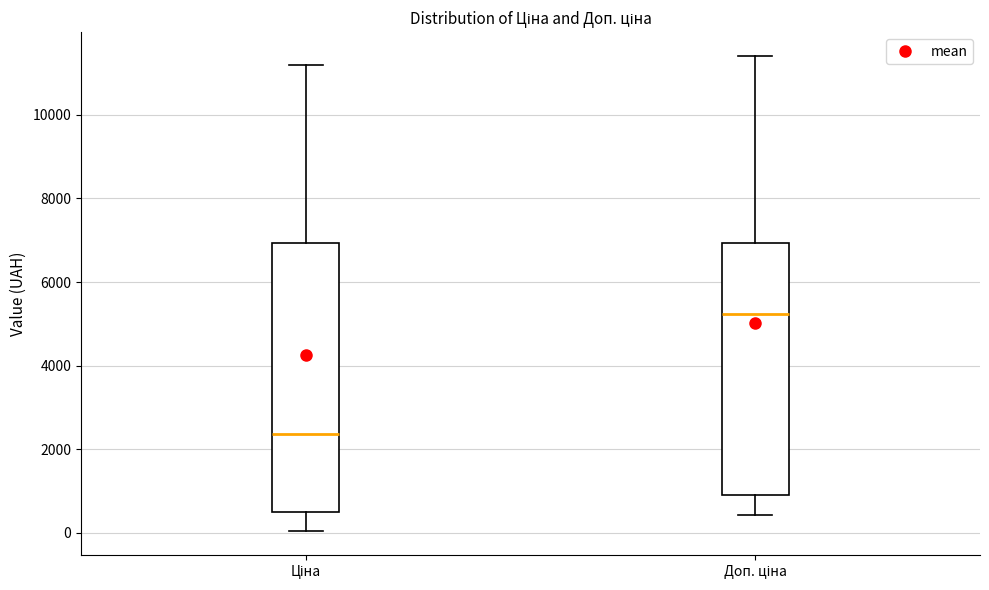

Which box is the tallest, from its lower edge to its upper edge?

Ціна